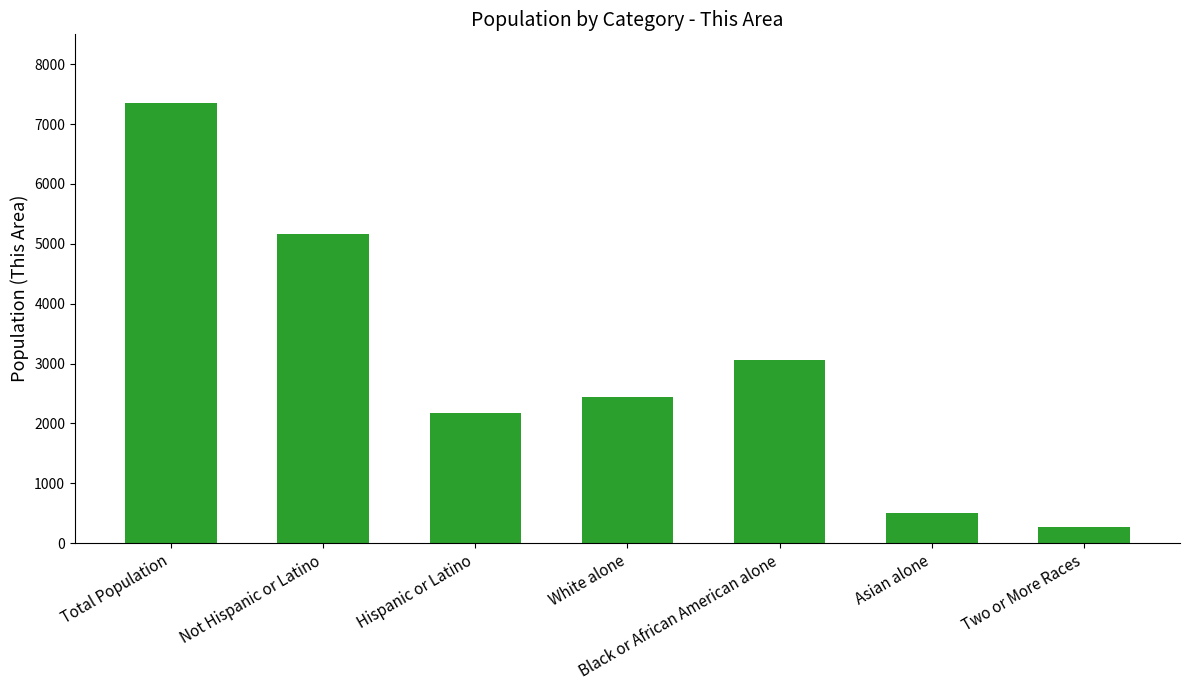

What is the change in value from Total Population to Black or African American alone?

-4283